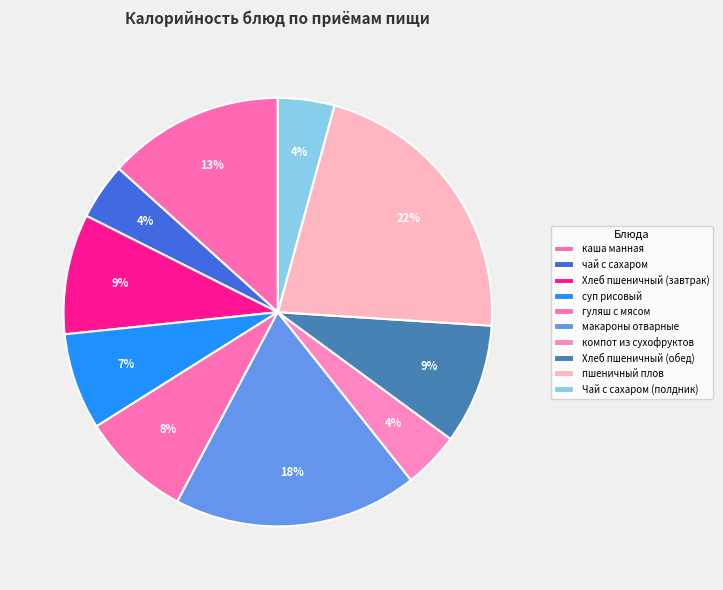

True or false: каша манная accounts for 2% of the total.

False